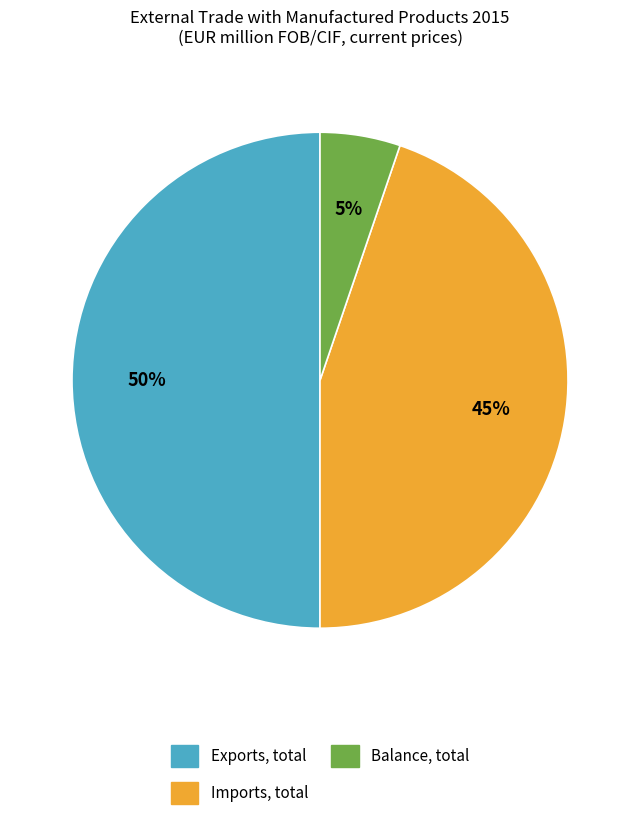

Count the number of slices in the pie.

3